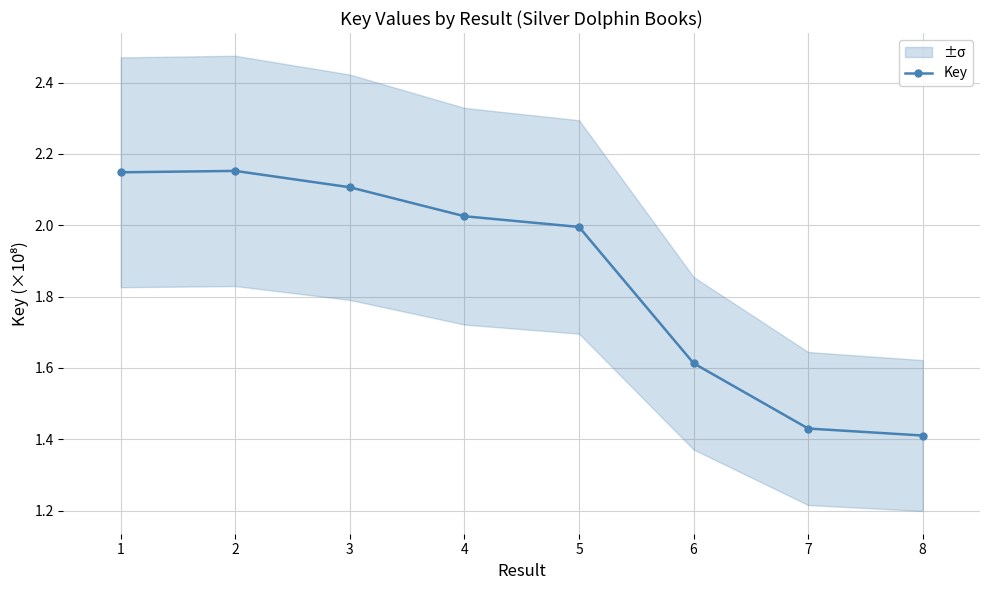

Reading left to right, list all the values displayed in this chart.

1=2.1	2=2.2	3=2.1	4=2.0	5=2.0	6=1.6	7=1.4	8=1.4